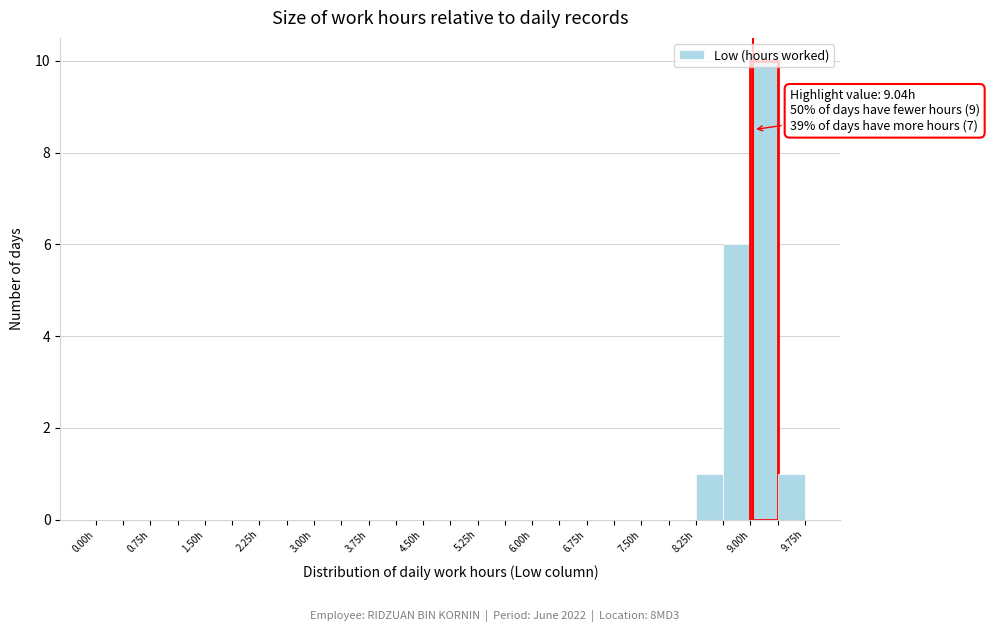

Read against the x-axis, roughly where is the centre of the tallest bar?

9.2